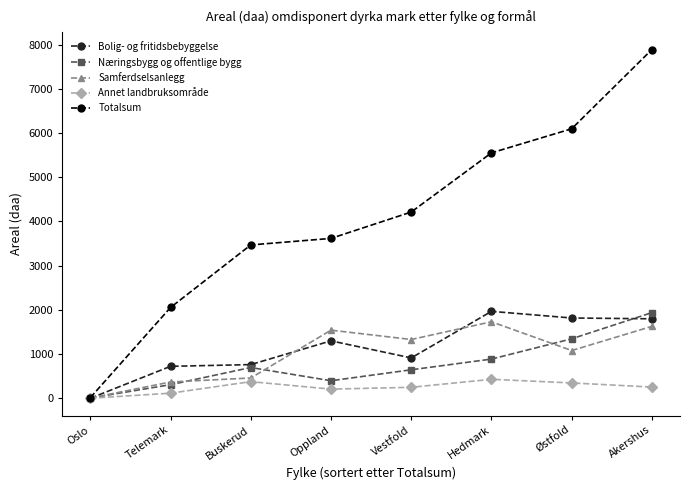

Where is the first local maximum for Samferdselsanlegg?

Oppland